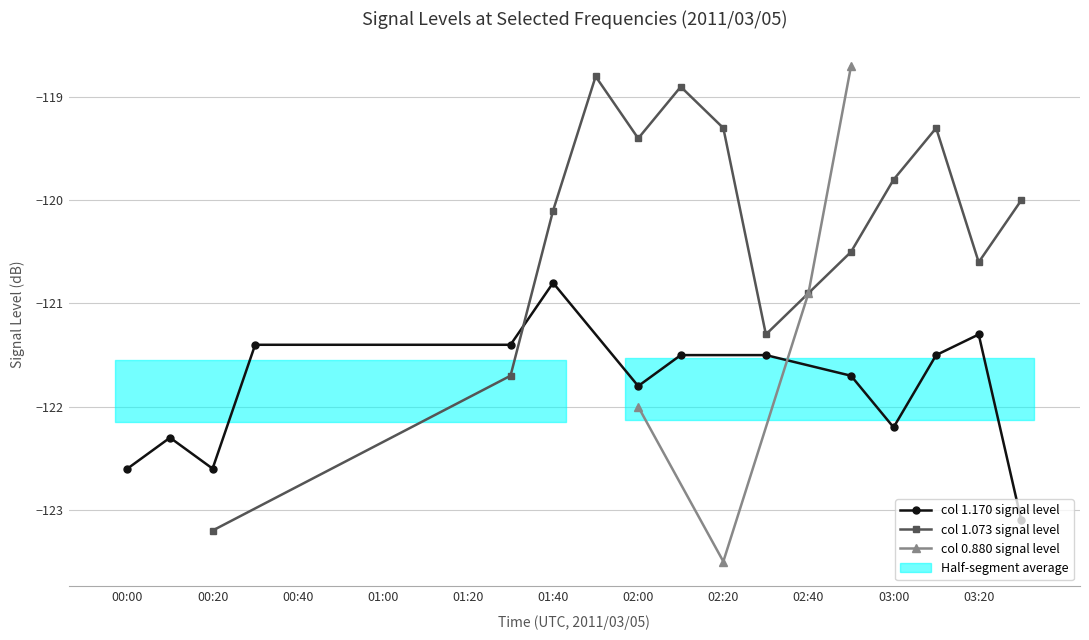

True or false: col 1.170 signal level has a value of -182.5 at 00:00.

False